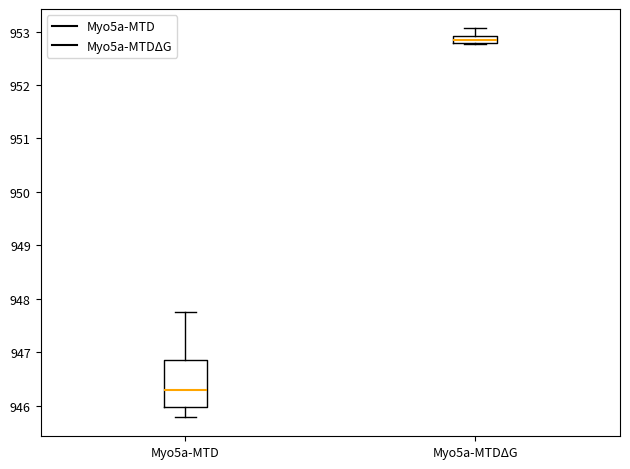

Where does the median line of the box for Myo5a-MTD sit on the y-axis? The values are not printed on the chart, so give them approximately, as read against the axis.

946.3